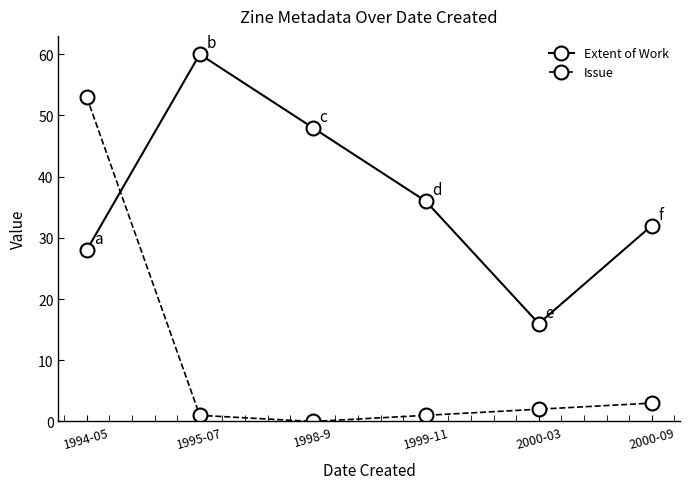

What is the label of the 6th point from the left?

2000-09